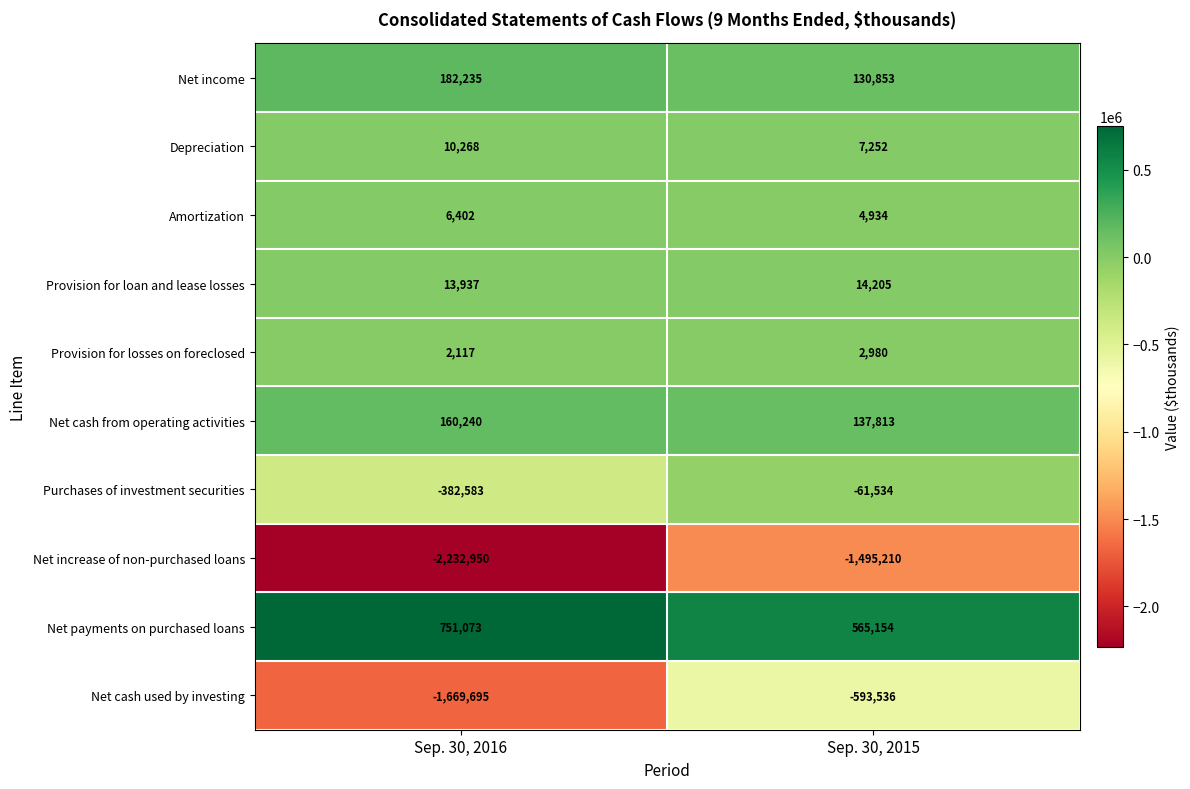

Reading right to left, list all the values displayed in this chart.

Net income: Sep. 30, 2015=130853	Sep. 30, 2016=182235
Depreciation: Sep. 30, 2015=7252	Sep. 30, 2016=10268
Amortization: Sep. 30, 2015=4934	Sep. 30, 2016=6402
Provision for loan and lease losses: Sep. 30, 2015=14205	Sep. 30, 2016=13937
Provision for losses on foreclosed: Sep. 30, 2015=2980	Sep. 30, 2016=2117
Net cash from operating activities: Sep. 30, 2015=137813	Sep. 30, 2016=160240
Purchases of investment securities: Sep. 30, 2015=-61534	Sep. 30, 2016=-382583
Net increase of non-purchased loans: Sep. 30, 2015=-1495210	Sep. 30, 2016=-2232950
Net payments on purchased loans: Sep. 30, 2015=565154	Sep. 30, 2016=751073
Net cash used by investing: Sep. 30, 2015=-593536	Sep. 30, 2016=-1669695